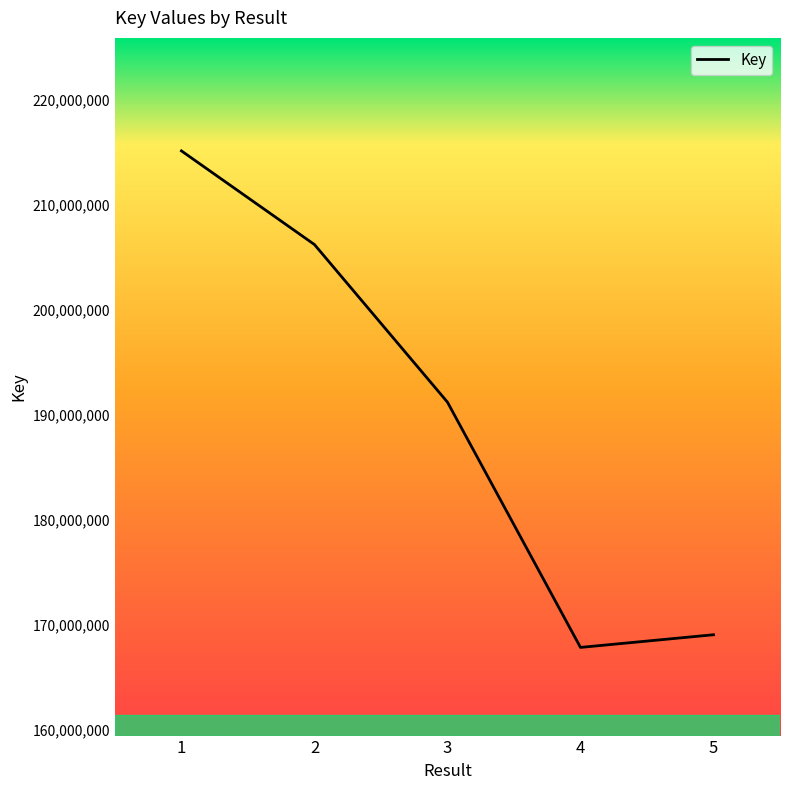

What is the minimum value shown in the chart?

167886441